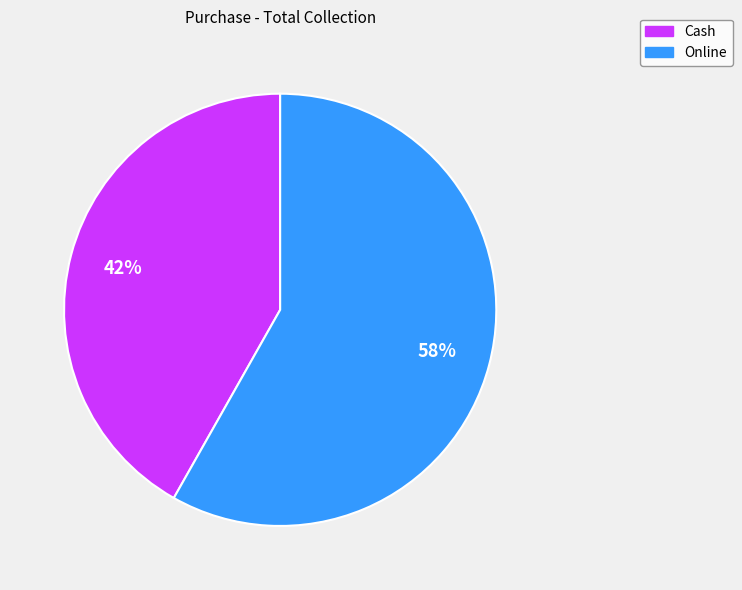

How many segments does this pie chart have?

2